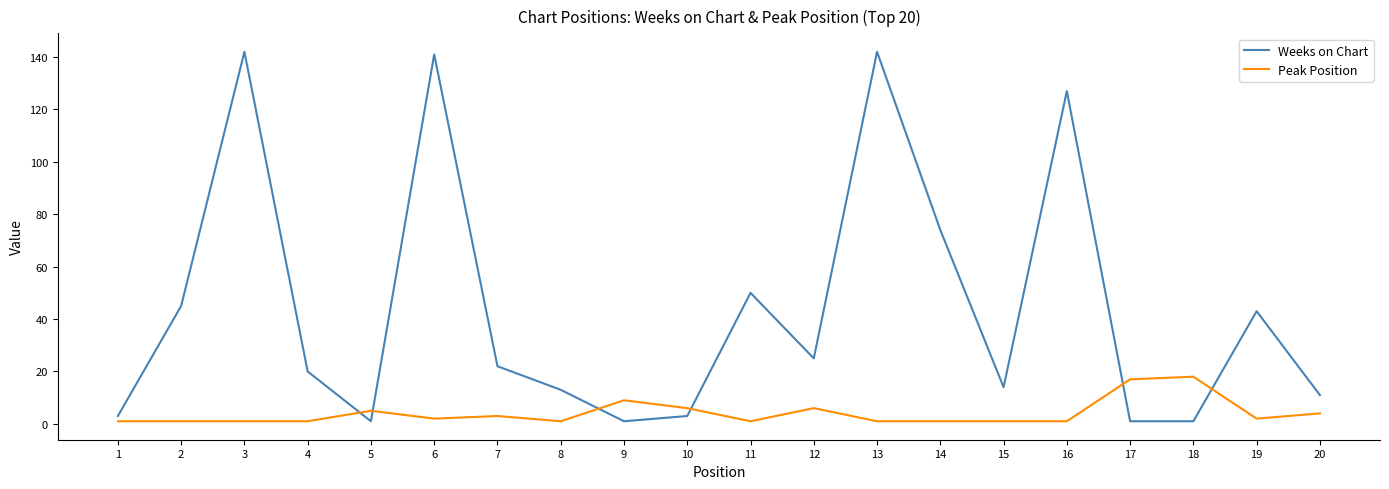

What is the maximum value for Weeks on Chart?

142